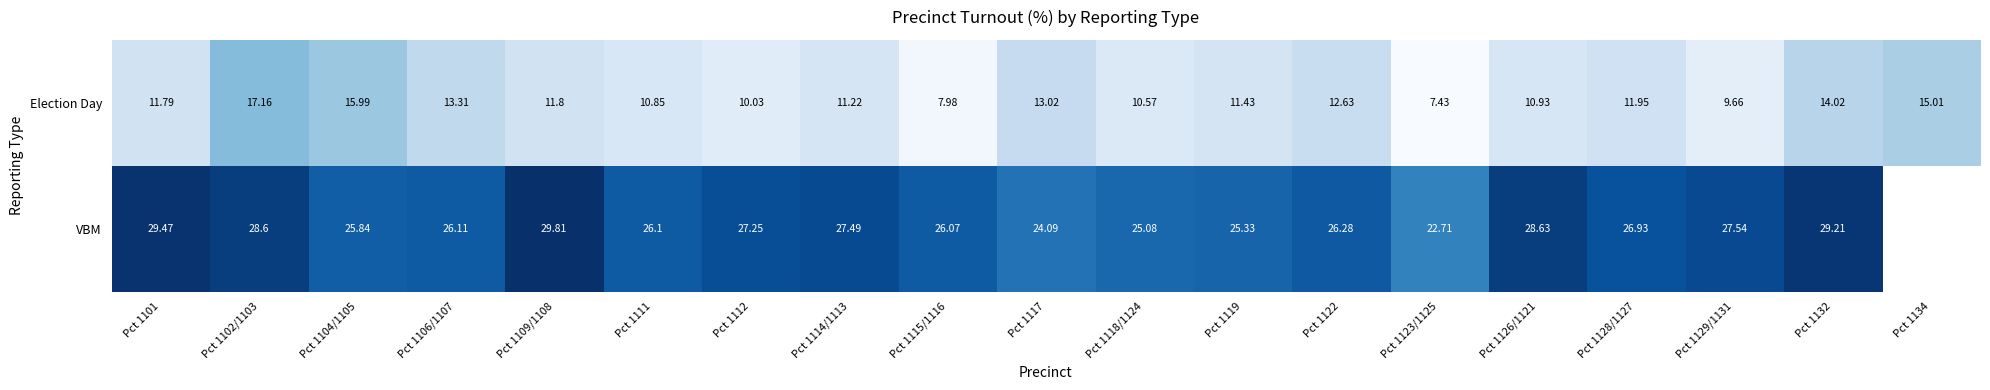

At which label is Election Day closest to 12?

Pct 1128/1127